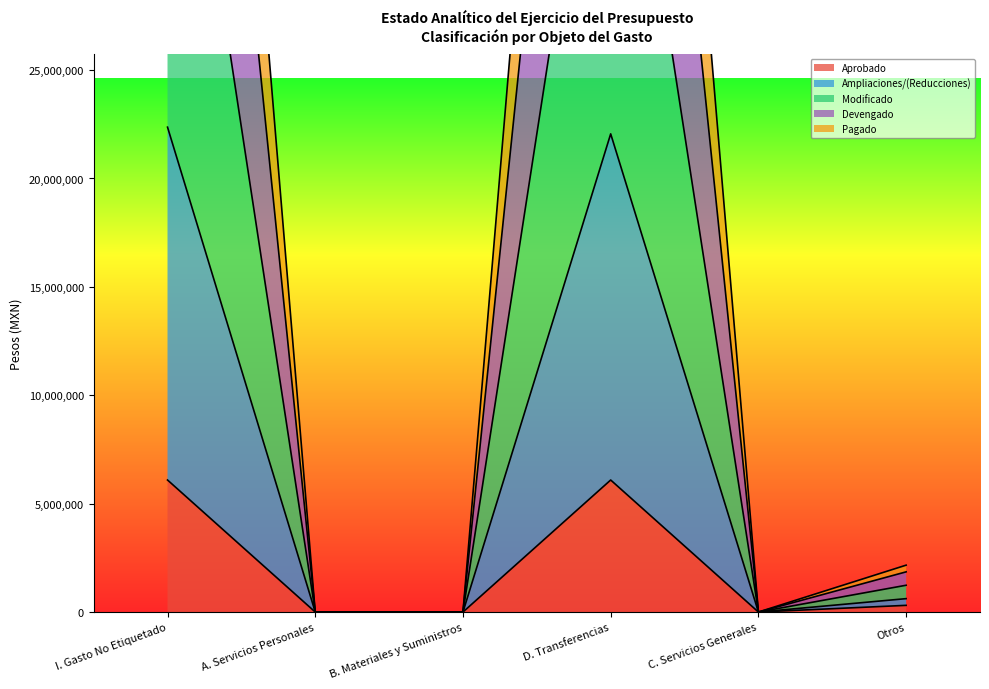

The value of Aprobado at D. Transferencias is 2116997.6. True or false?

False